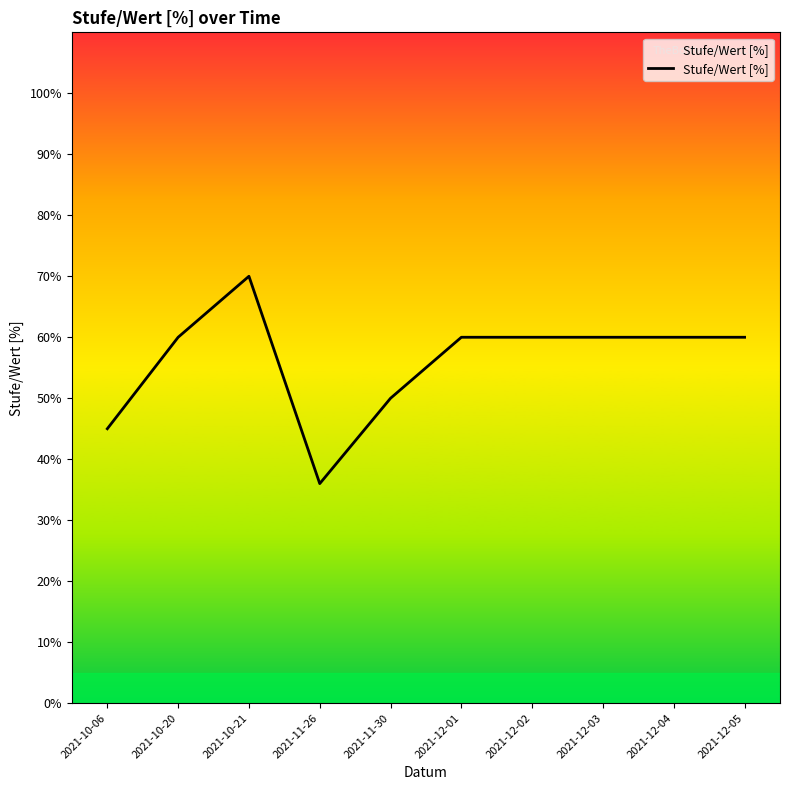

Does the chart display data point markers on the line(s)?

No